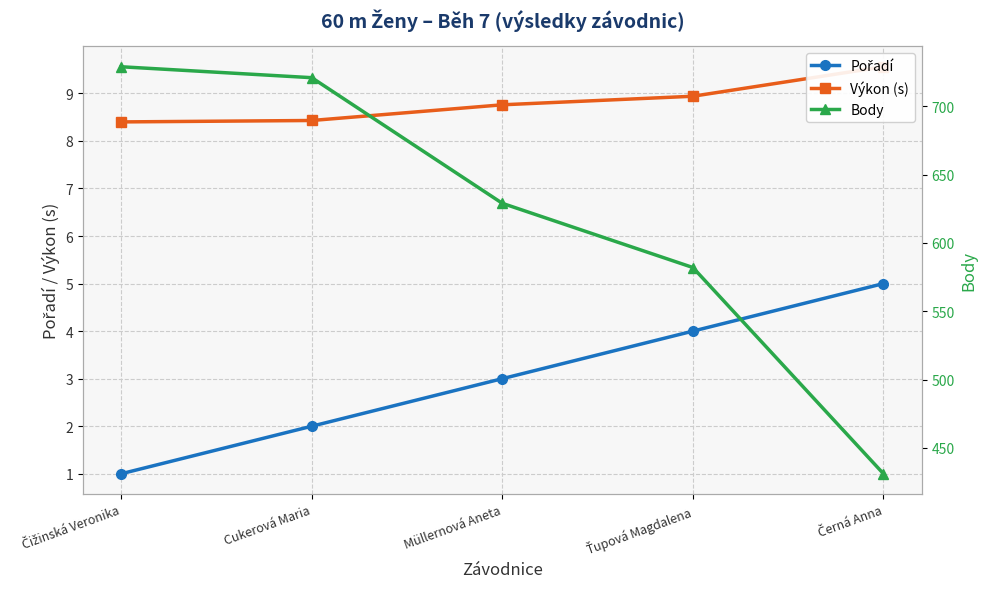

List the series in order of their peak value, highest first.

Body, Výkon (s), Pořadí